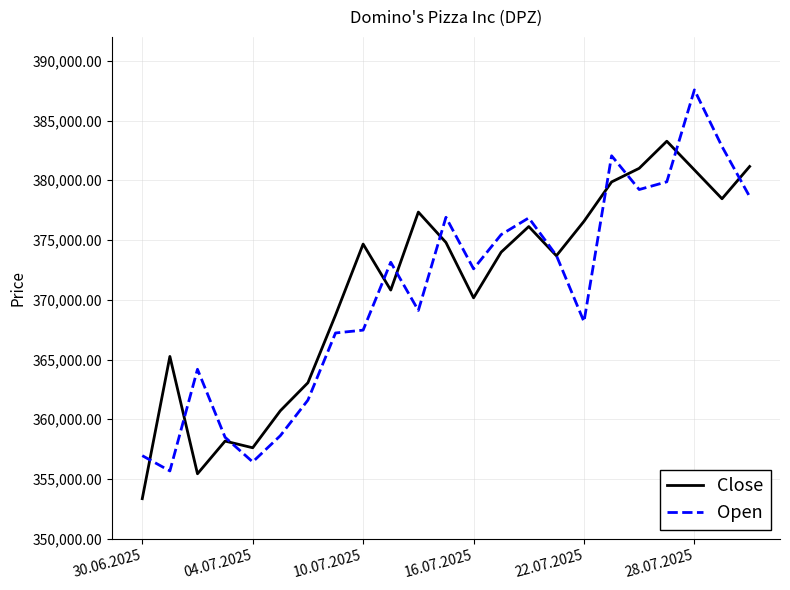

What is the greatest value displayed?

387567